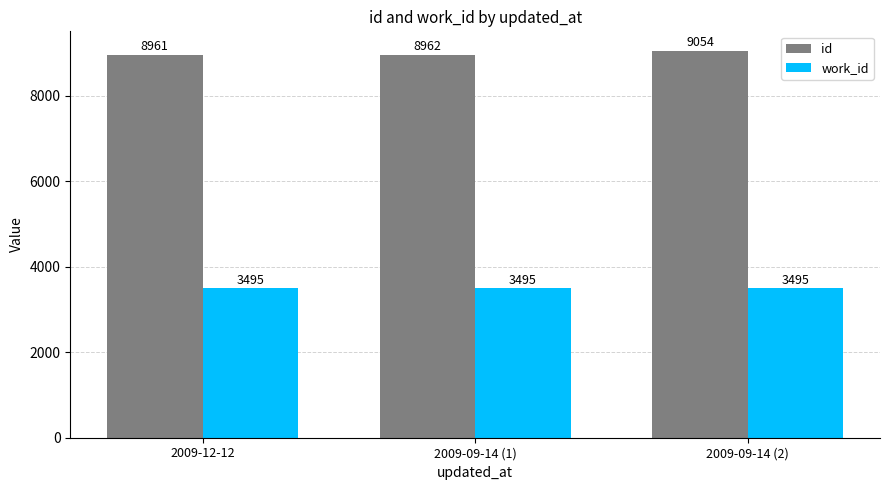

Are the bars grouped side by side (vs. stacked)?

Yes